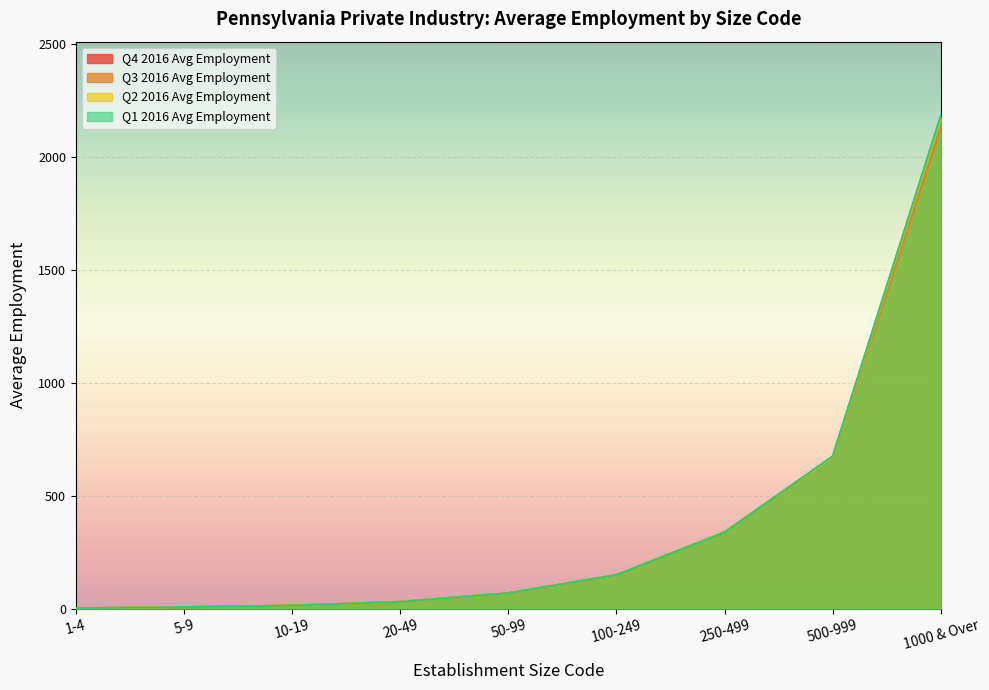

List the series in order of their peak value, lowest first.

Q3 2016 Avg Employment, Q2 2016 Avg Employment, Q4 2016 Avg Employment, Q1 2016 Avg Employment